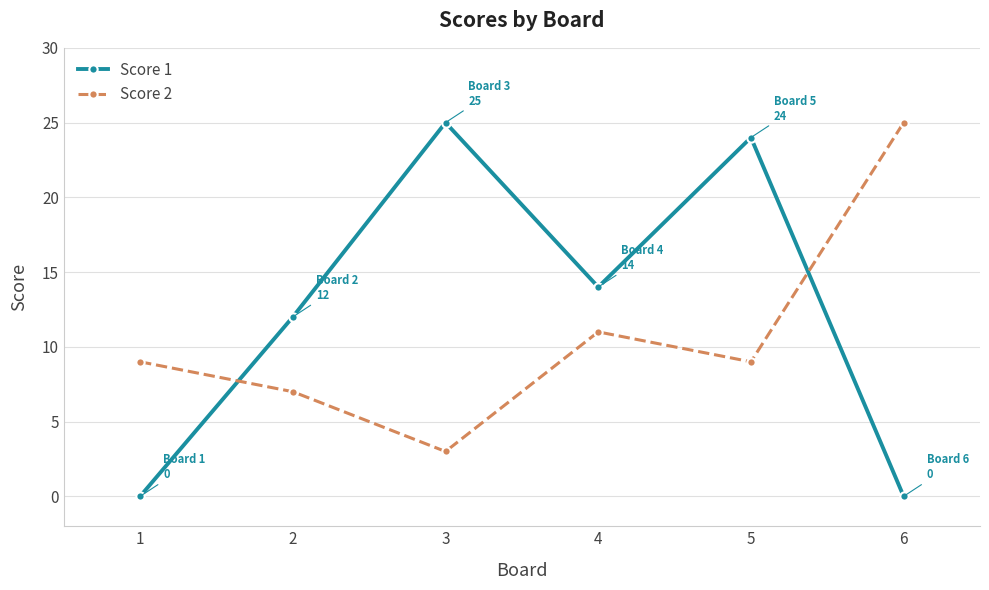

At which category is the sum across all series the highest?

5